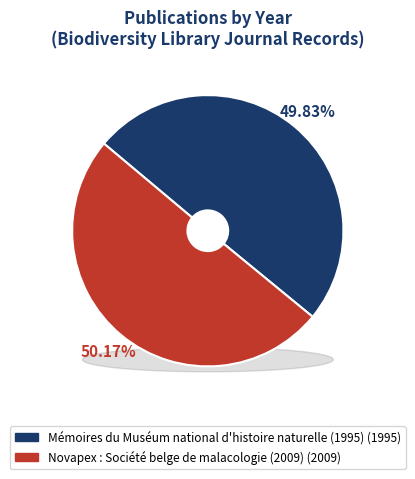

Which category has the smallest portion of the pie?

Mémoires du Muséum national d'histoire naturelle (1995)